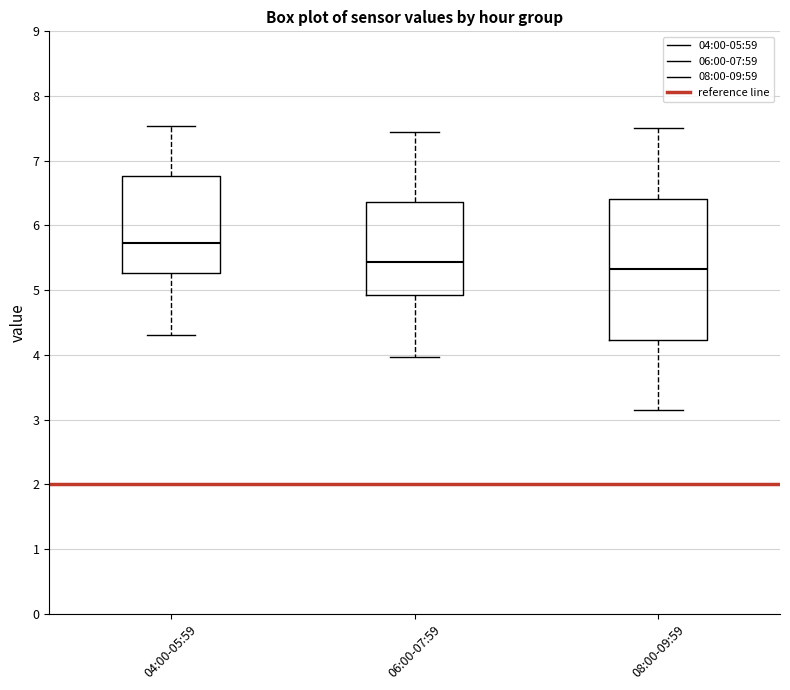

Which box has the highest median line?

04:00-05:59